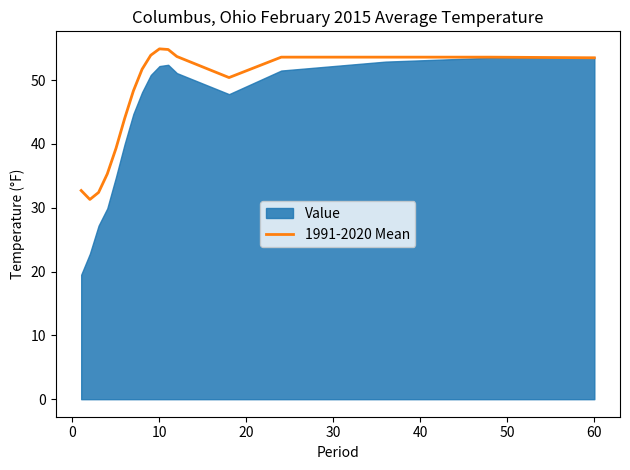

What is the lowest value of the 1991-2020 Mean series?

31.3